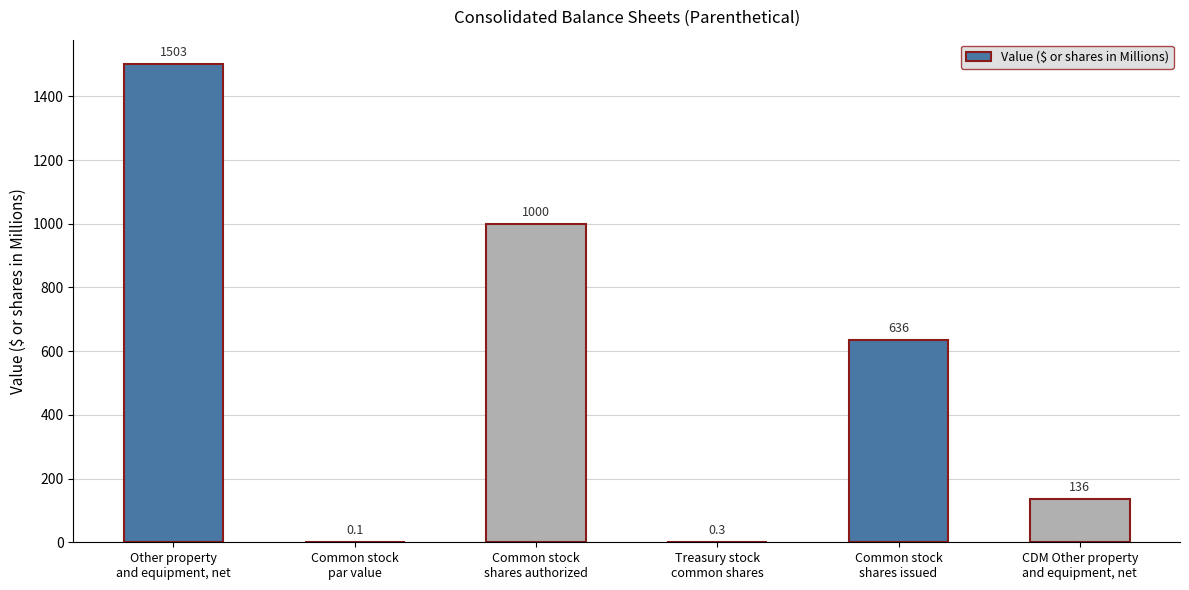

What is the maximum value shown in the chart?

1503.0